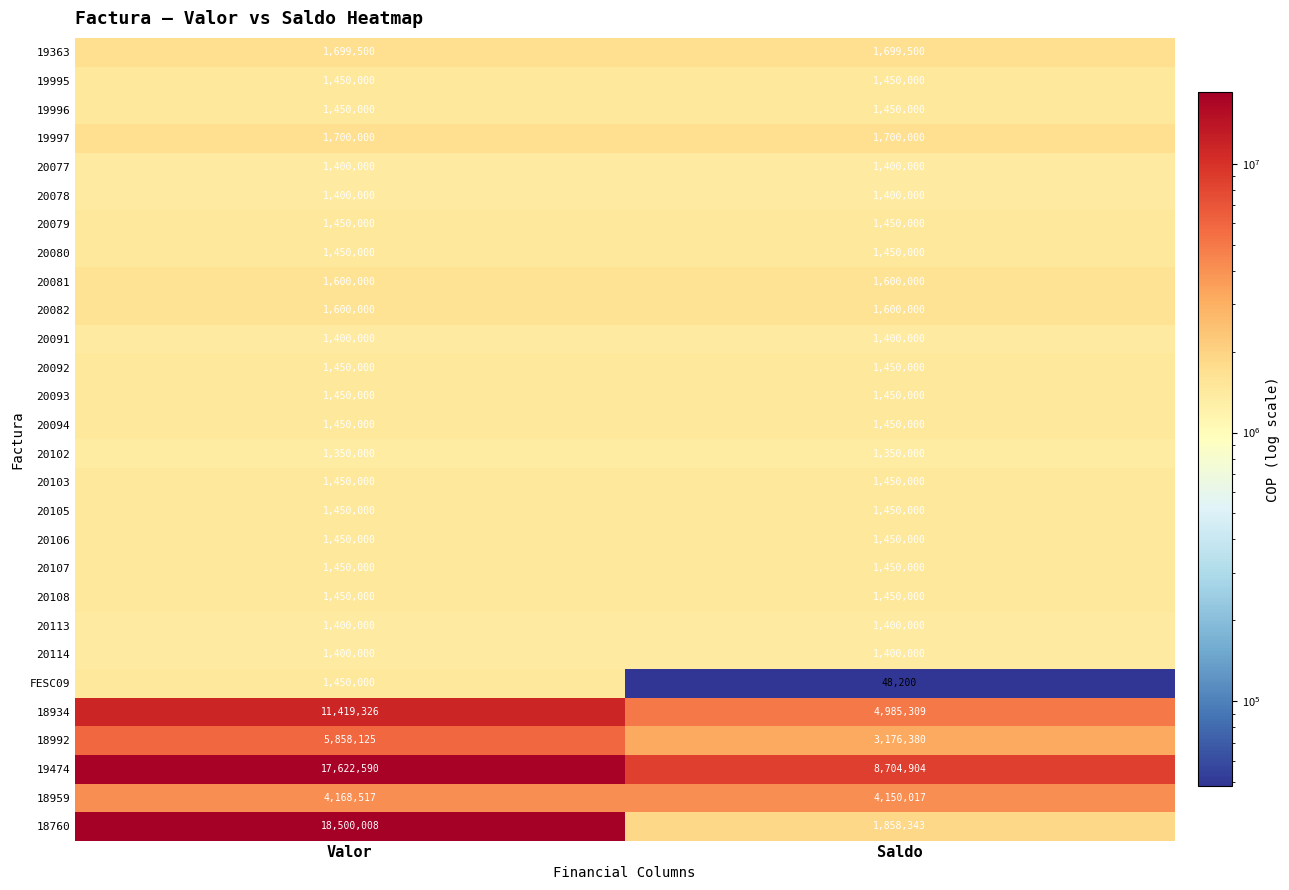

At how many categories does at least one series exceed 12924982?

1